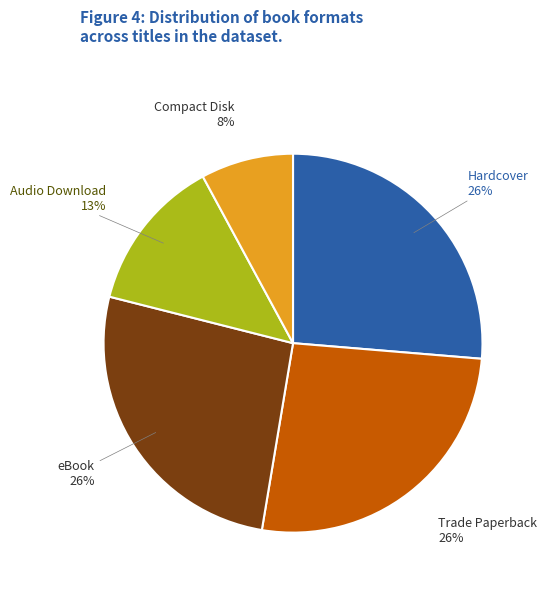

Which category has the smallest portion of the pie?

Compact Disk